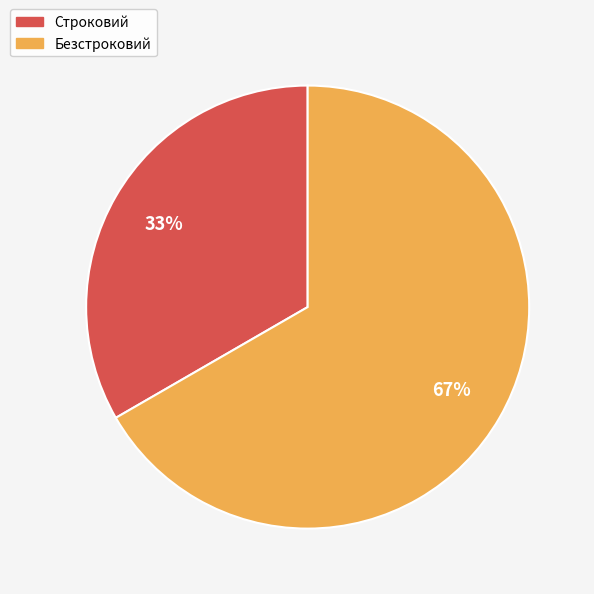

Rank the categories by value from highest to lowest.

Безстроковий, Строковий